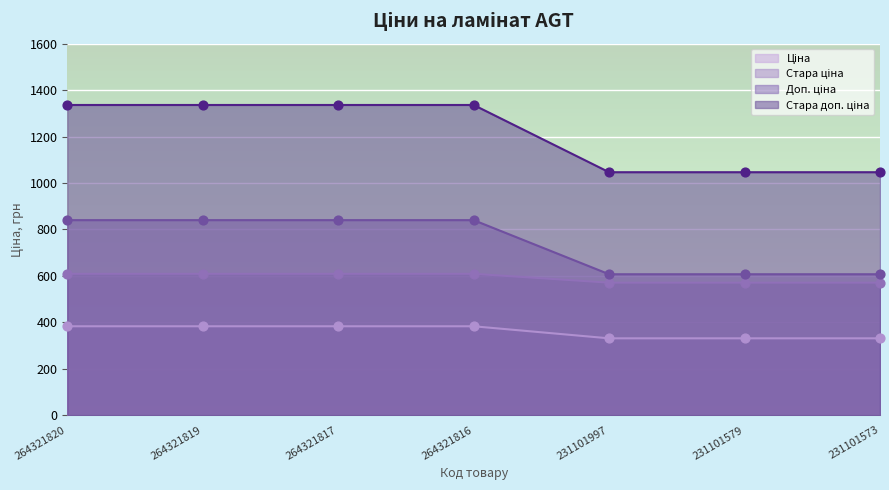

Which series contains the highest Y value?

Ціна